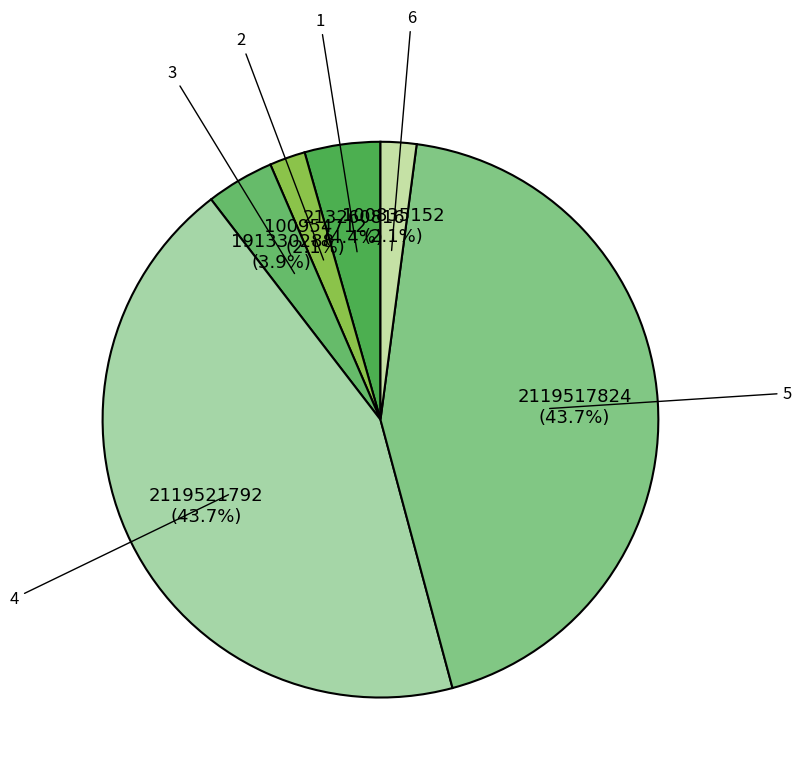

The 2 slice represents 8% of the pie. True or false?

False